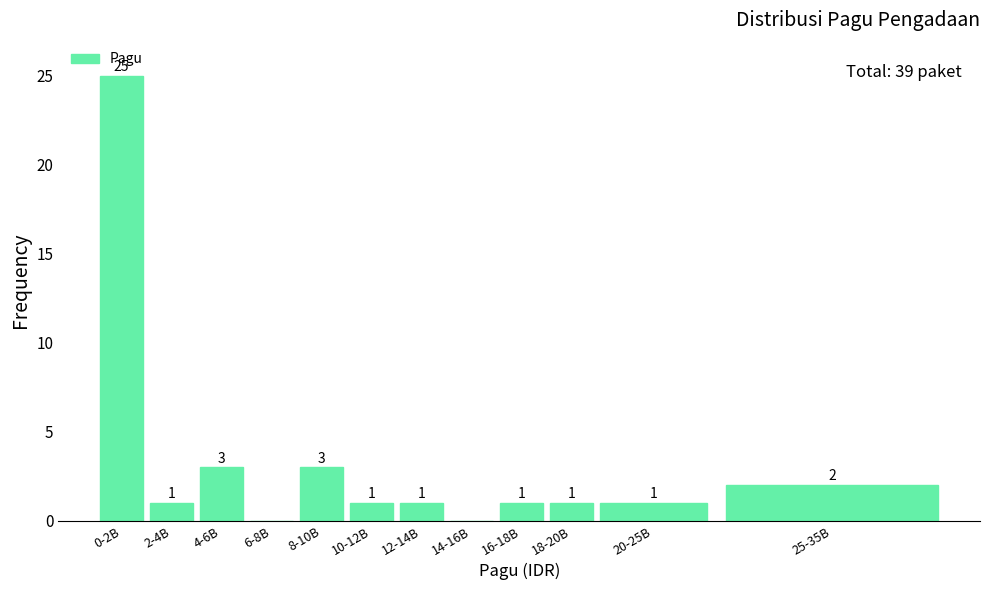

Reading left to right, list all the values displayed in this chart.

0-2B=25	2-4B=1	4-6B=3	6-8B=0	8-10B=3	10-12B=1	12-14B=1	14-16B=0	16-18B=1	18-20B=1	20-25B=1	25-35B=2